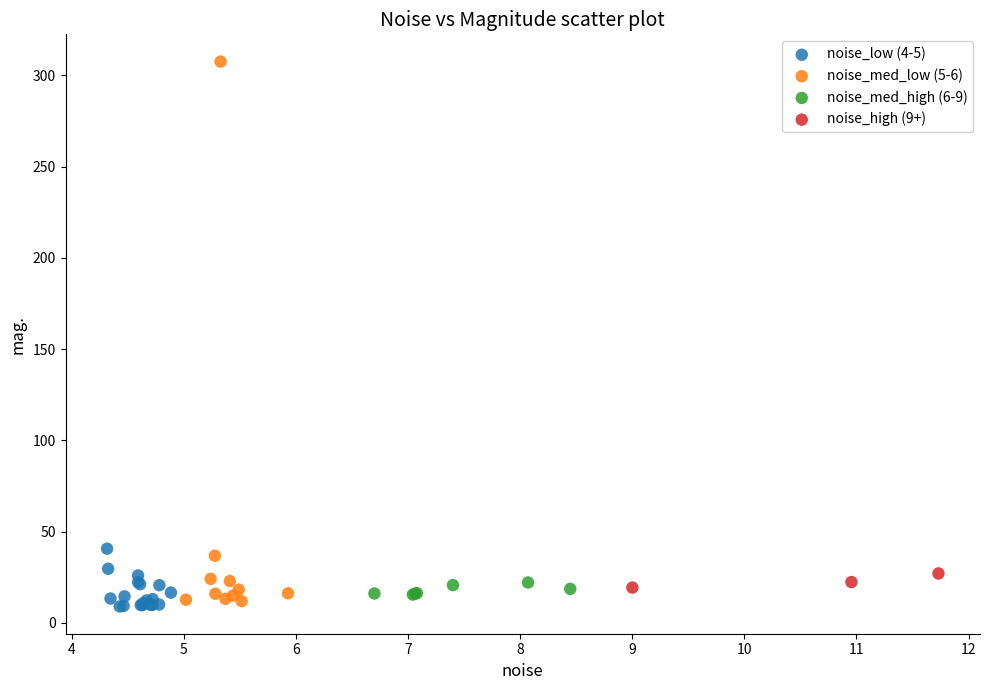

Which series contains the highest Y value?

noise_med_low (5-6)